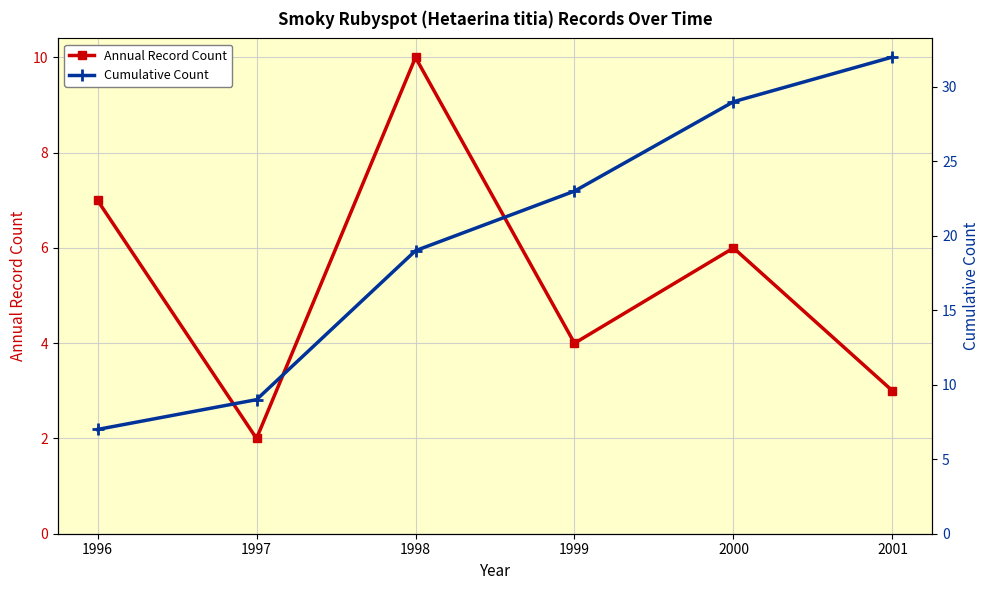

True or false: Cumulative Count and Annual Record Count intersect in this chart.

False